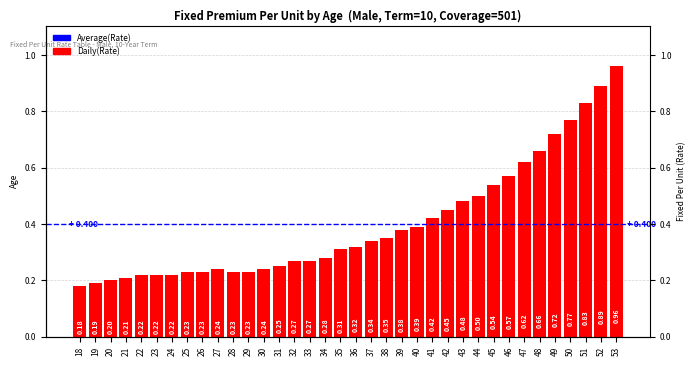

The value at 32 is 0.5. True or false?

False